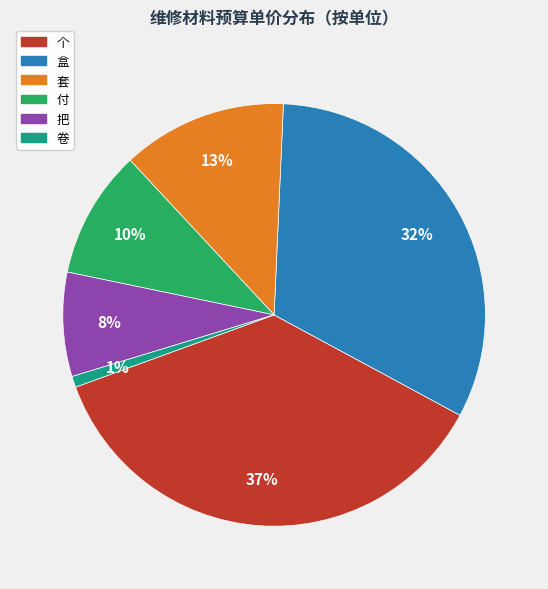

Count the number of slices in the pie.

6